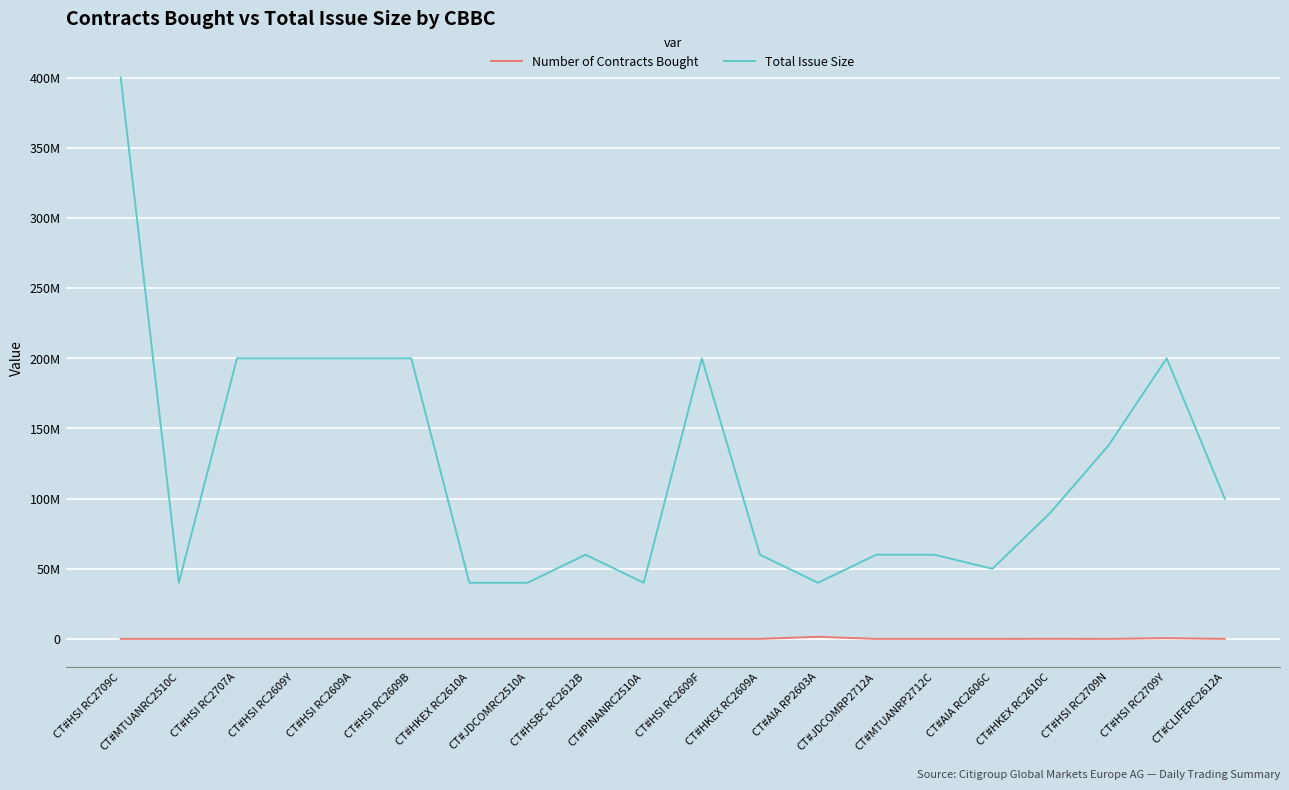

Which series has the widest spread of values?

Total Issue Size